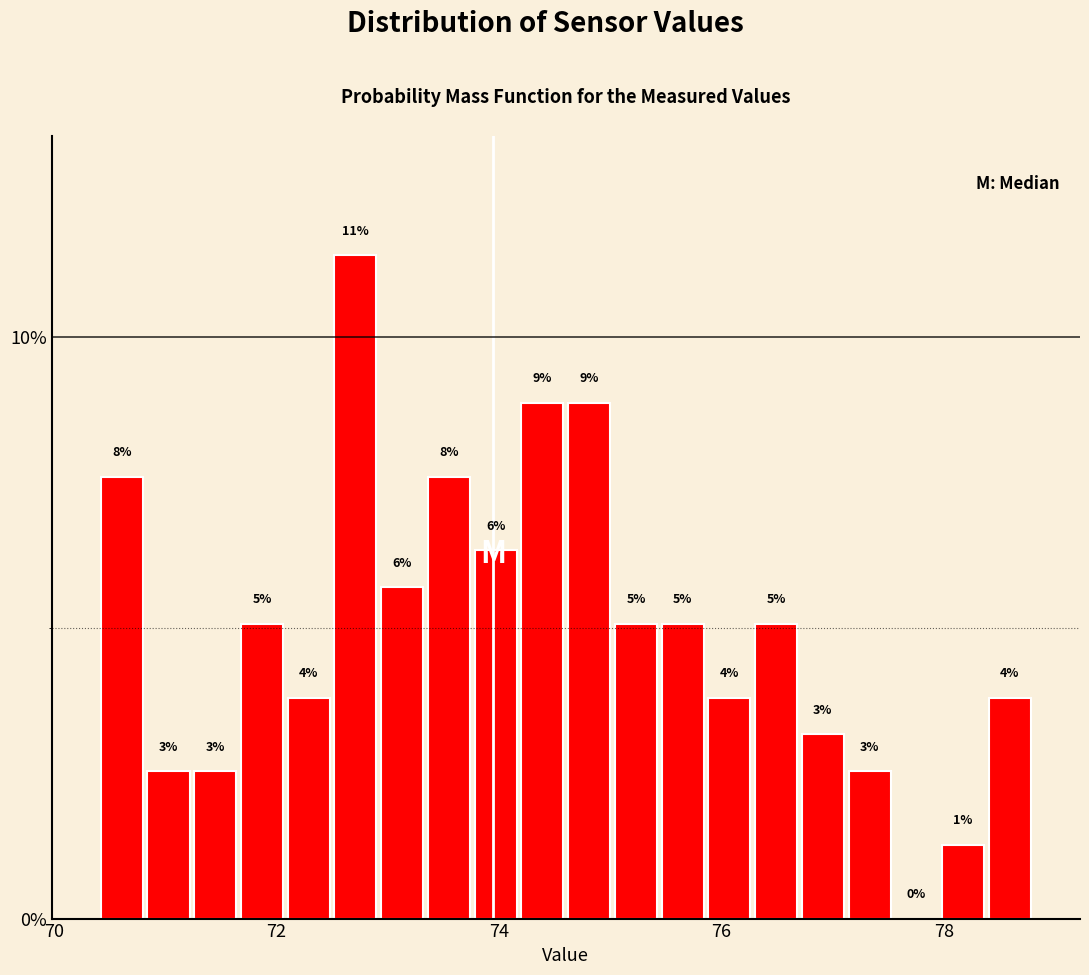

Read against the x-axis, roughly where is the centre of the tallest bar?

72.8